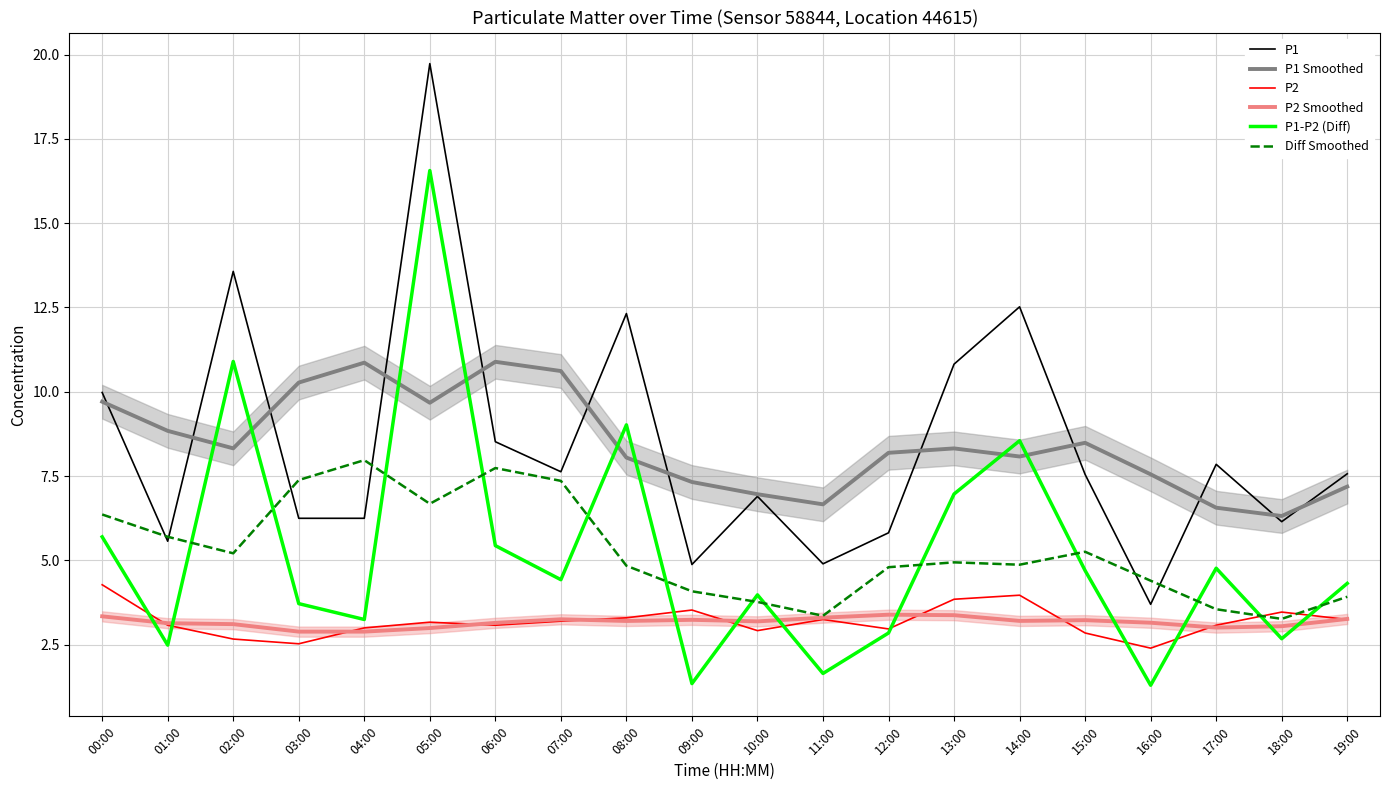

The value of P1 Smoothed at 07:00 is 10.6. True or false?

True